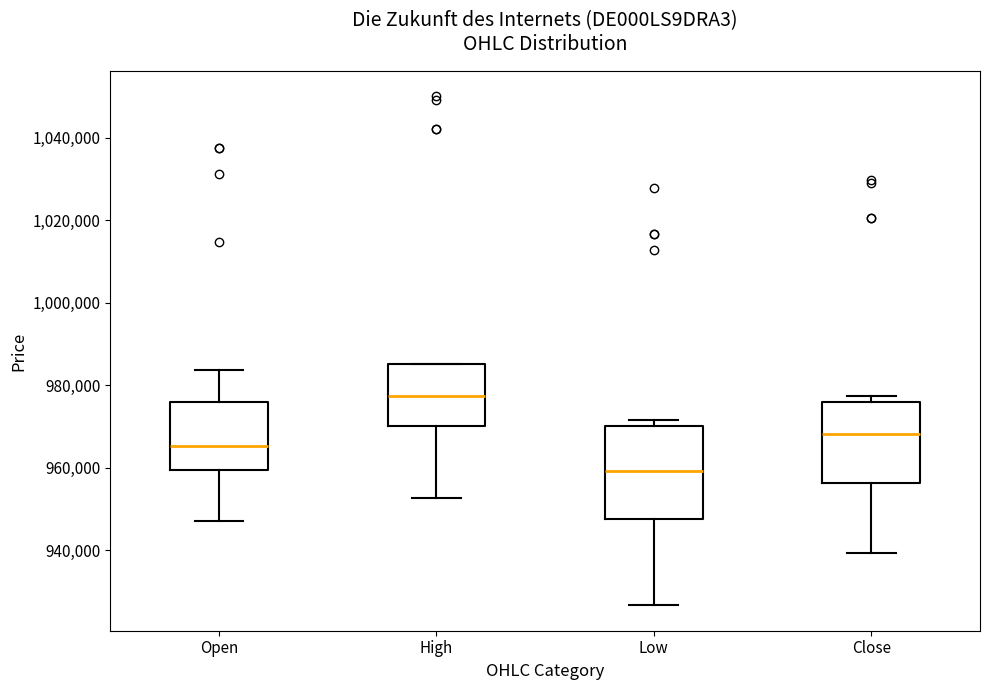

Where is the upper edge of the box for Close on the y-axis? The values are not printed on the chart, so give them approximately, as read against the axis.

976000